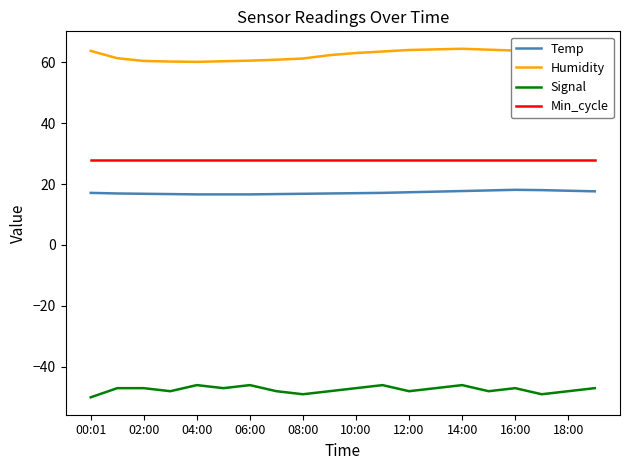

List the series in order of their peak value, highest first.

Humidity, Min_cycle, Temp, Signal